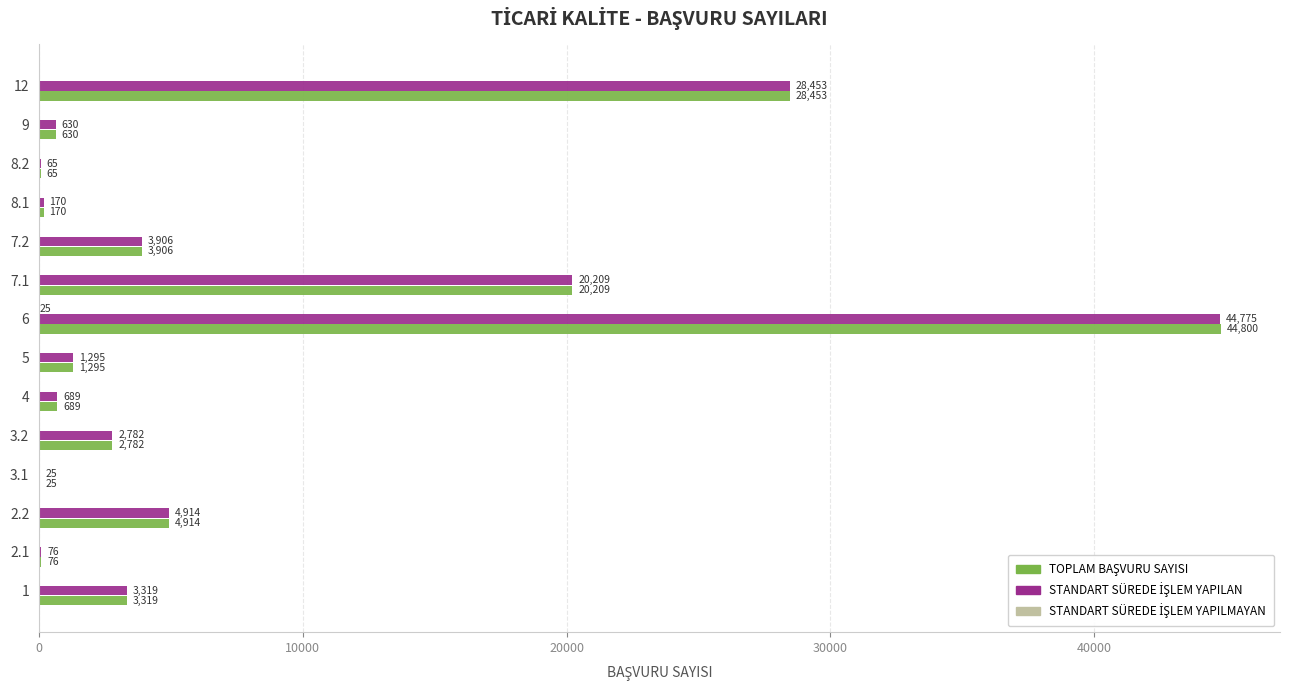

At which category is the sum across all series the highest?

6